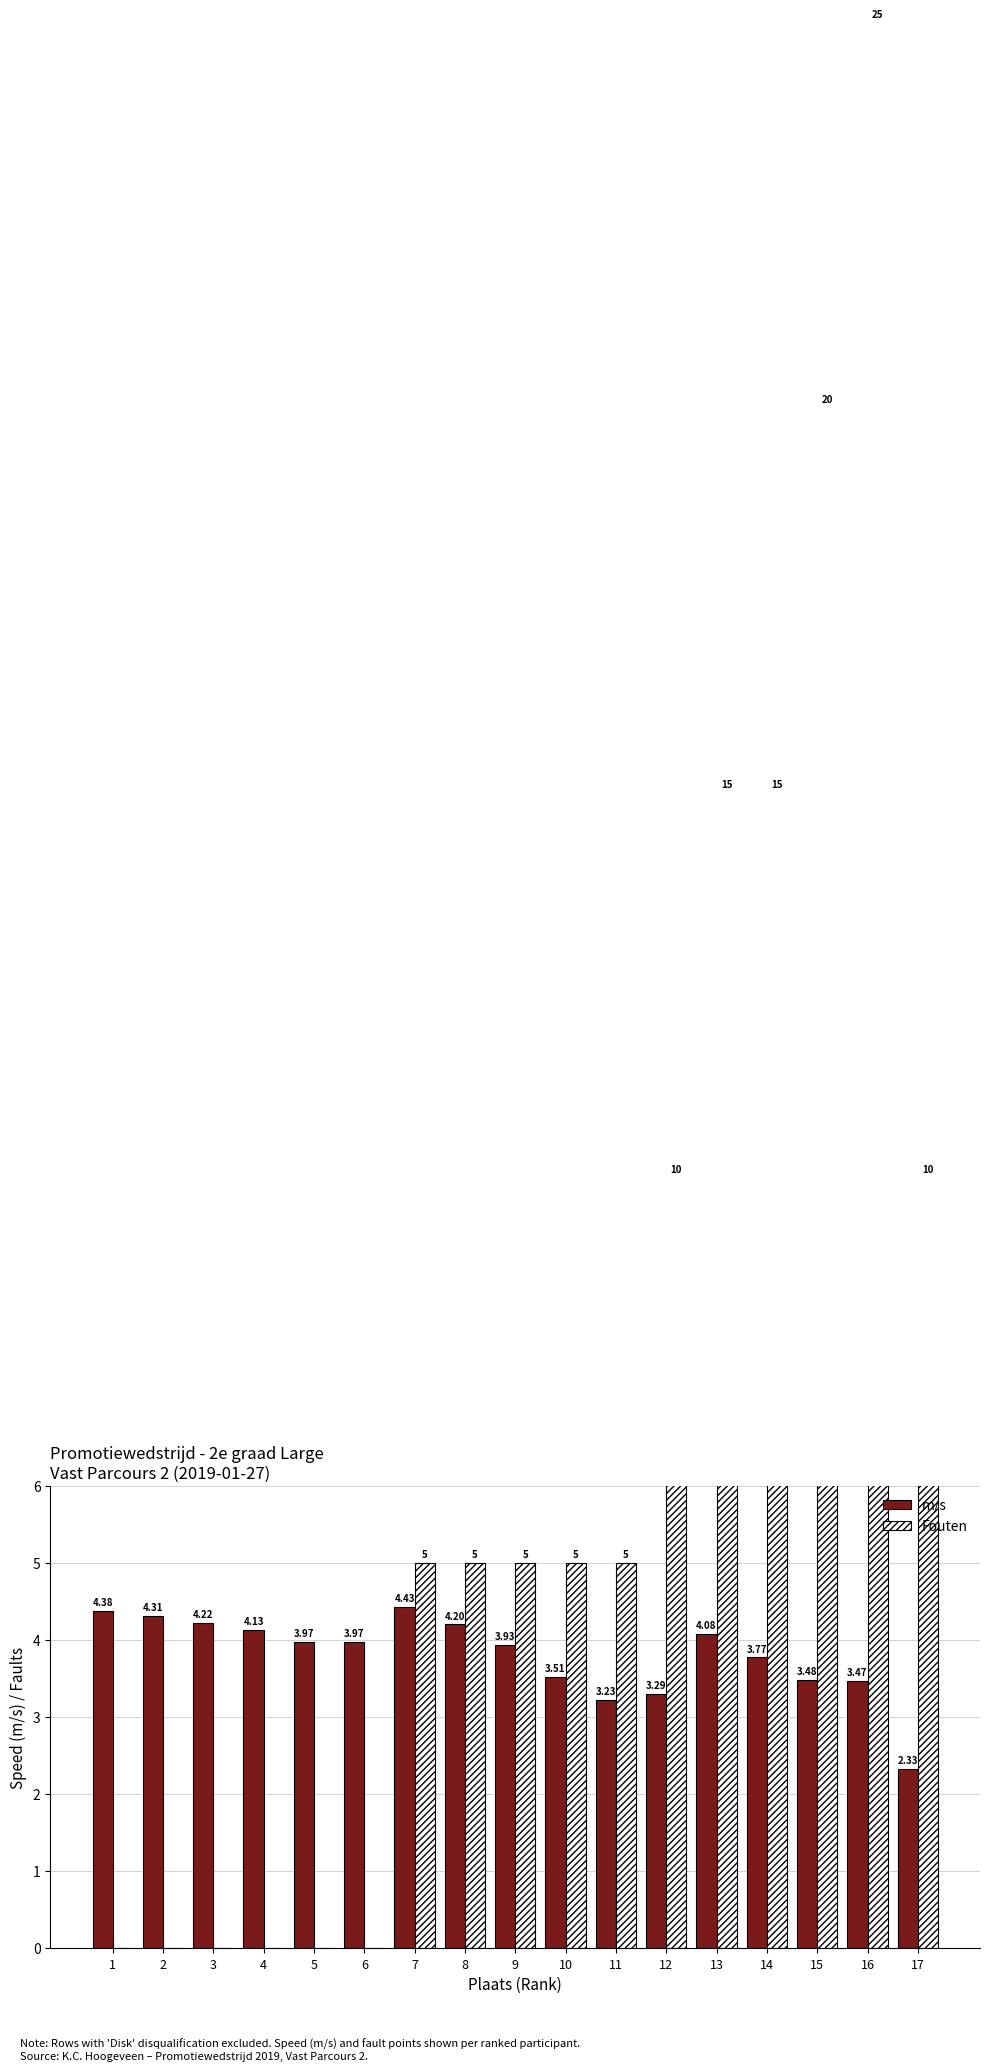

Between 12 and 17, which is larger?

12